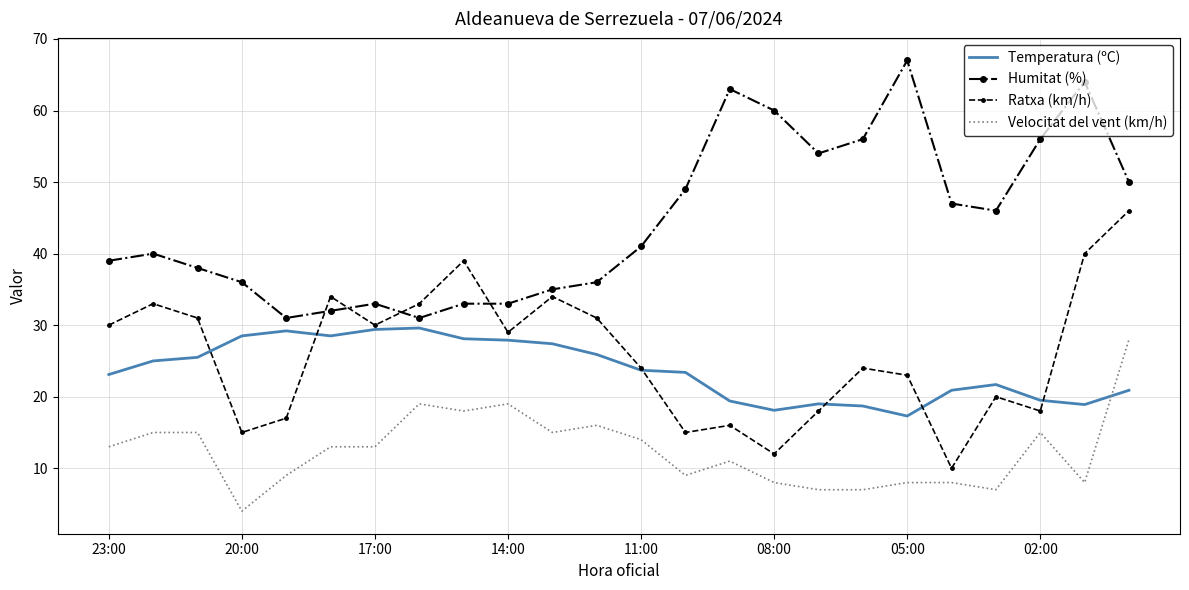

True or false: Humitat (%) has more than 2 interior local peaks.

True